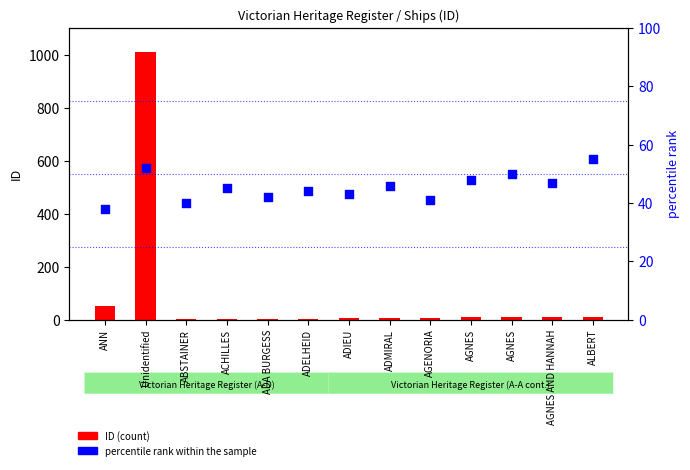

Is the value of ID (count) at AGNES greater than the value of percentile rank within the sample at AGENORIA?

No